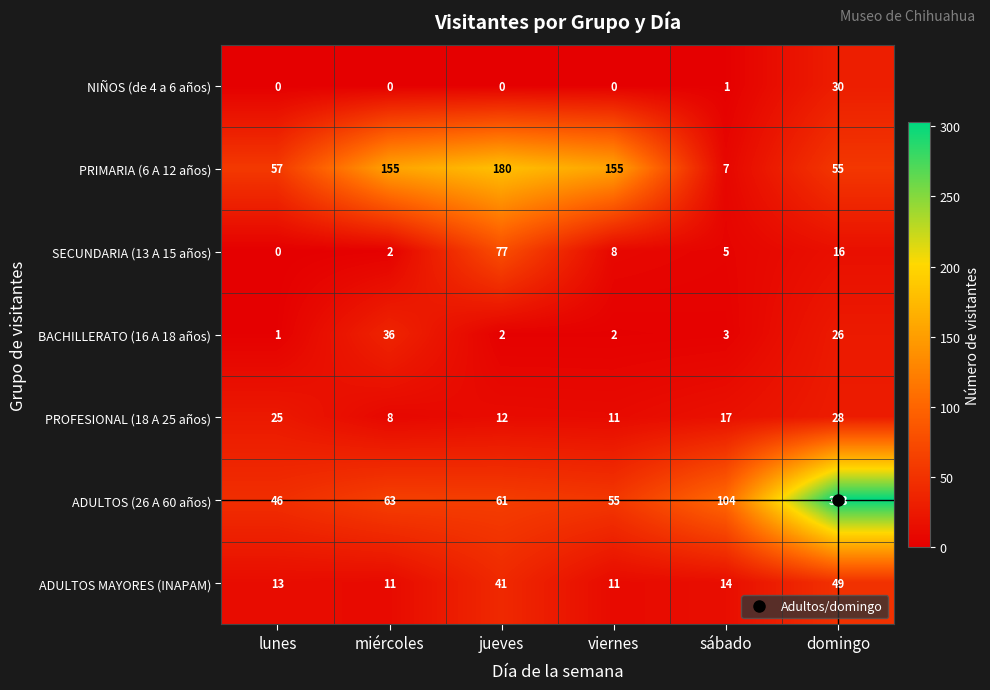

Which series changed the most between viernes and sábado?

PRIMARIA (6 A 12 años)